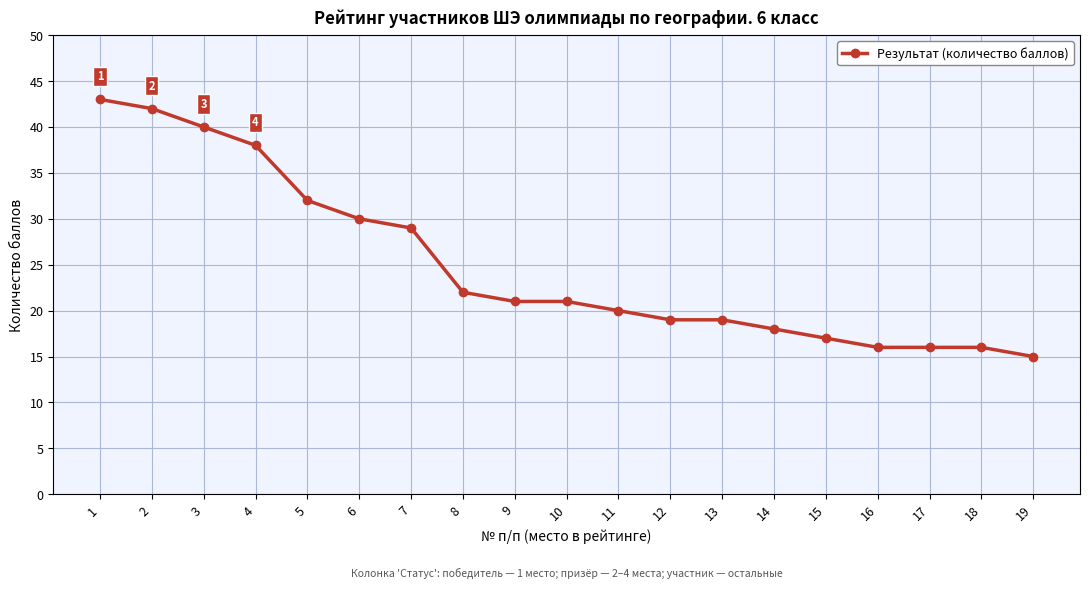

What is the maximum value shown in the chart?

43